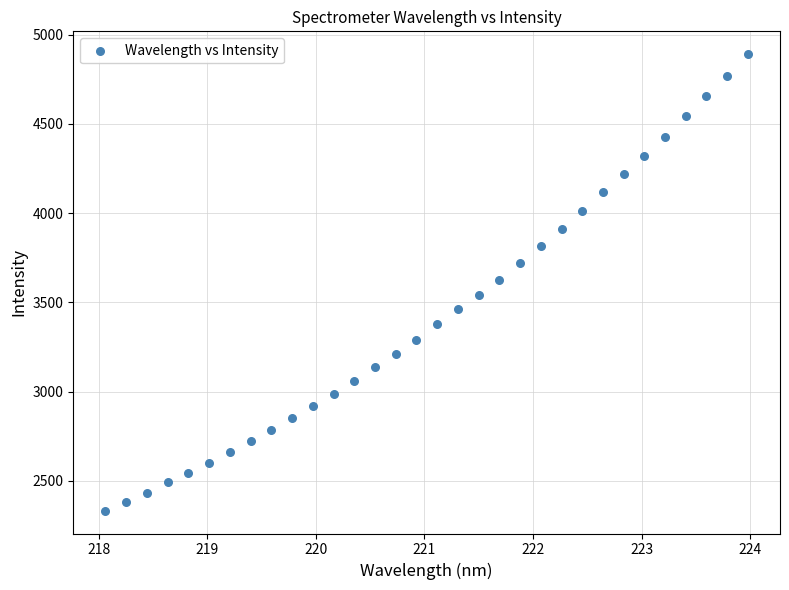

What is the range of X values (max minus min)?

5.9